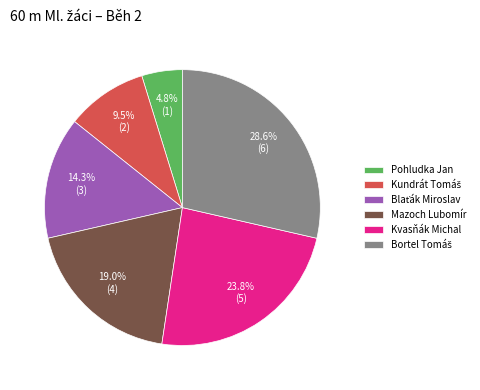

Which slice is the smallest?

Pohludka Jan